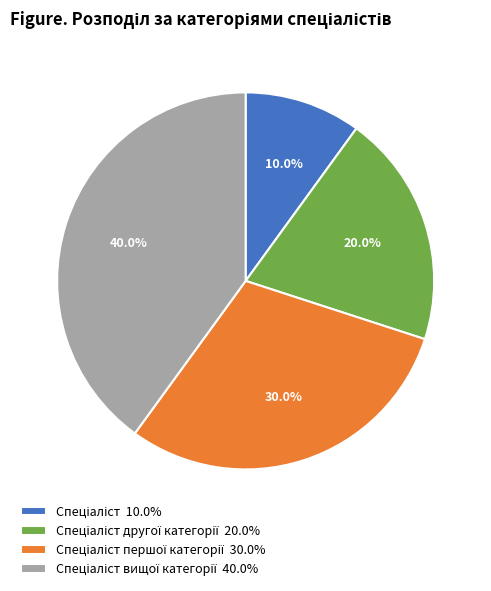

Is there any slice that represents more than half of the pie?

No